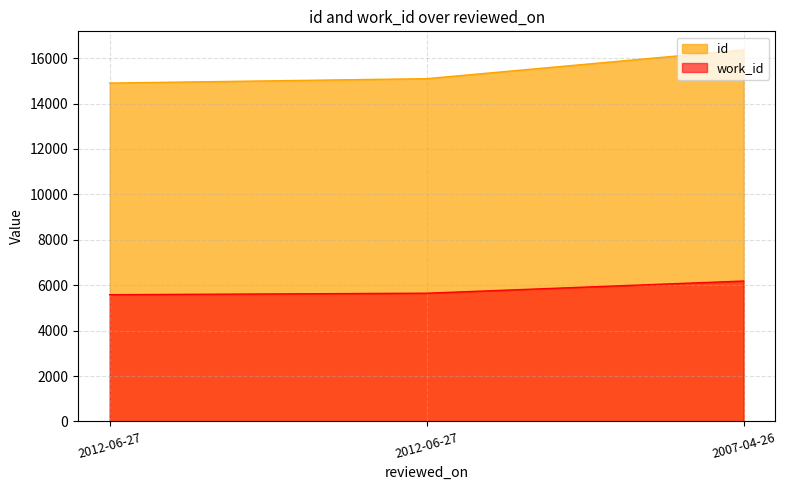

Is it true that id equals 8467 at 2012-06-27?

False